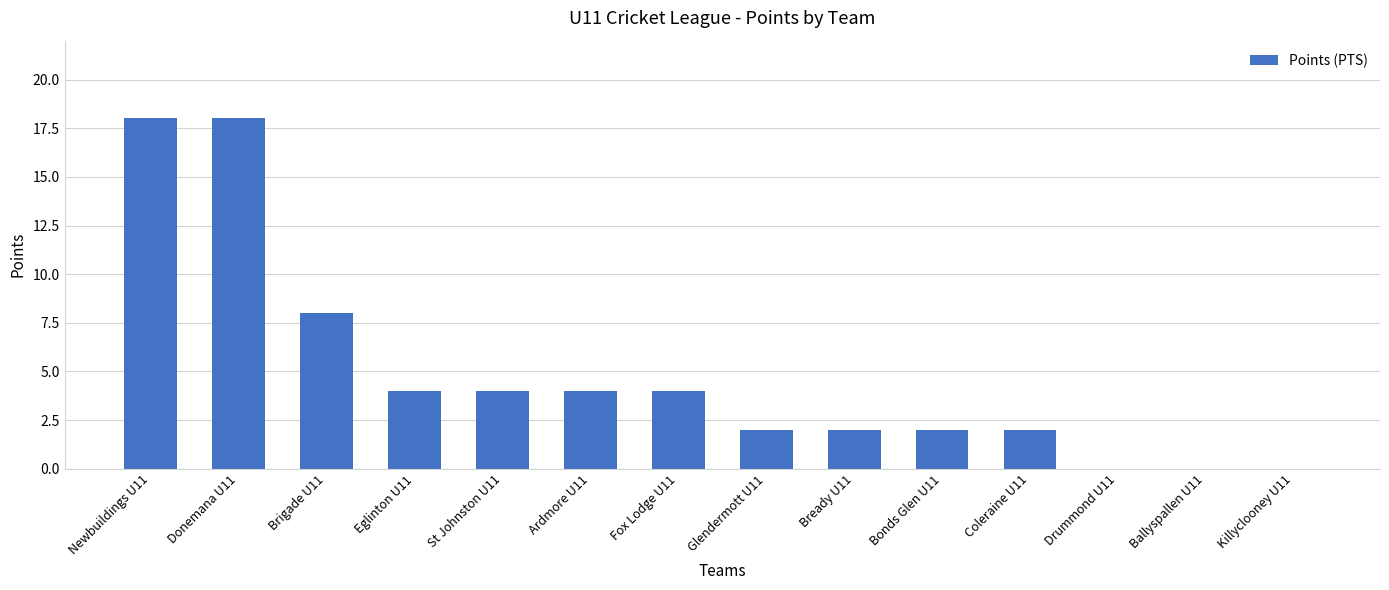

True or false: the data shows 18 at Donemana U11.

True